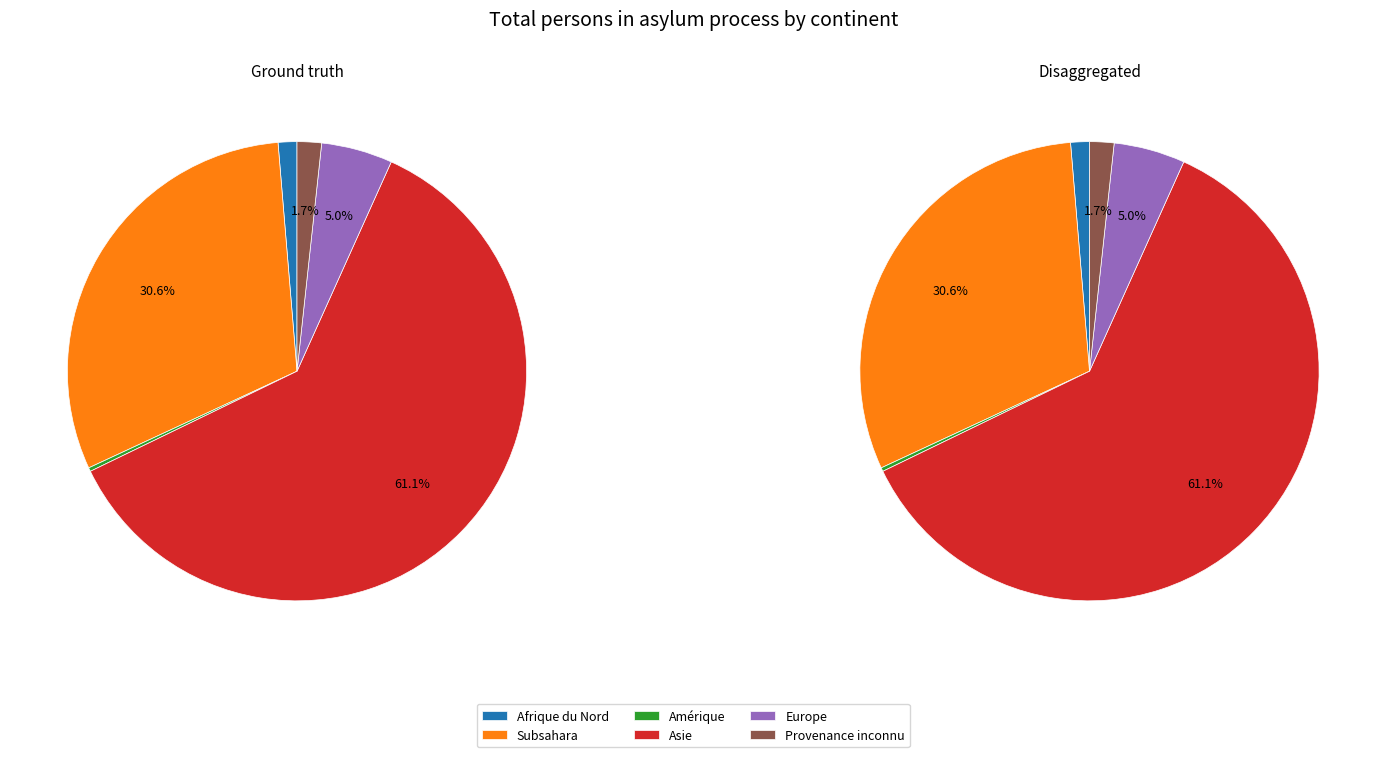

Does any single category account for the majority?

Yes